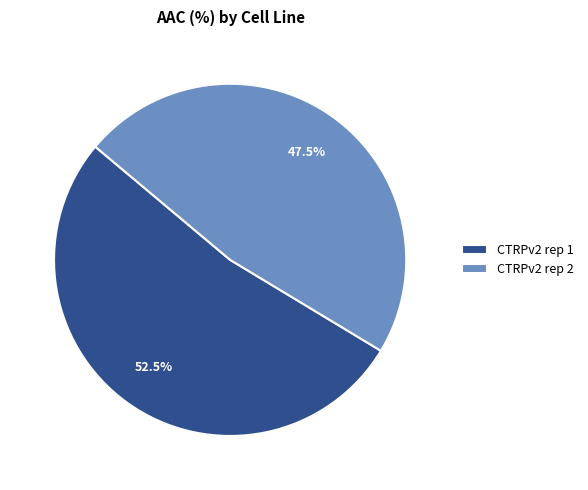

Does any single category account for the majority?

Yes